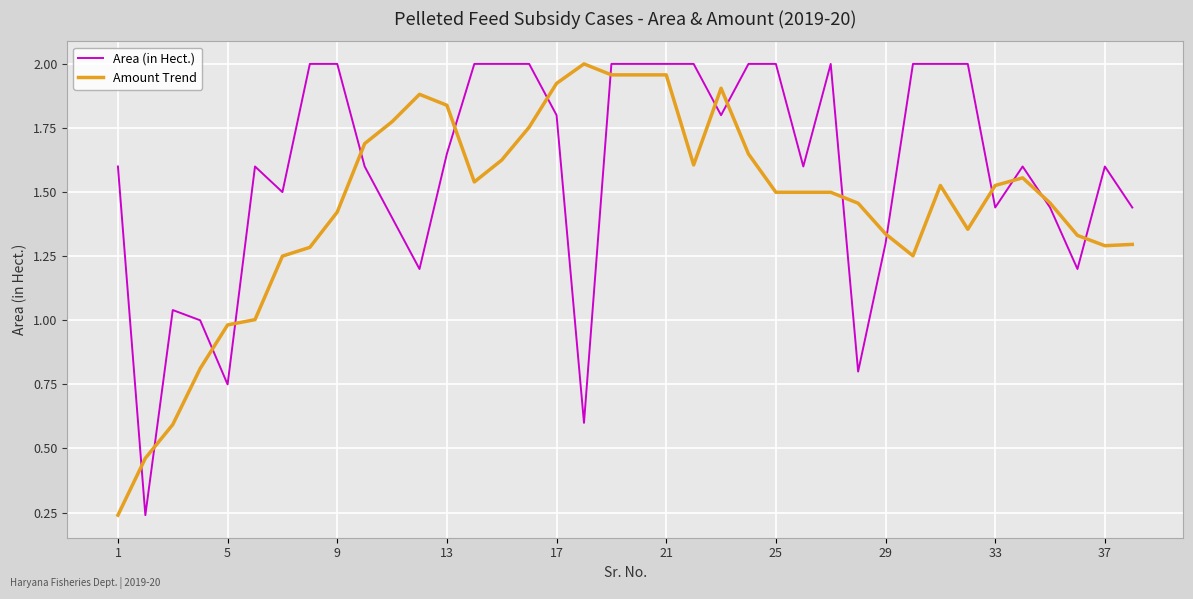

Which series has the largest total across all categories?

Area (in Hect.)